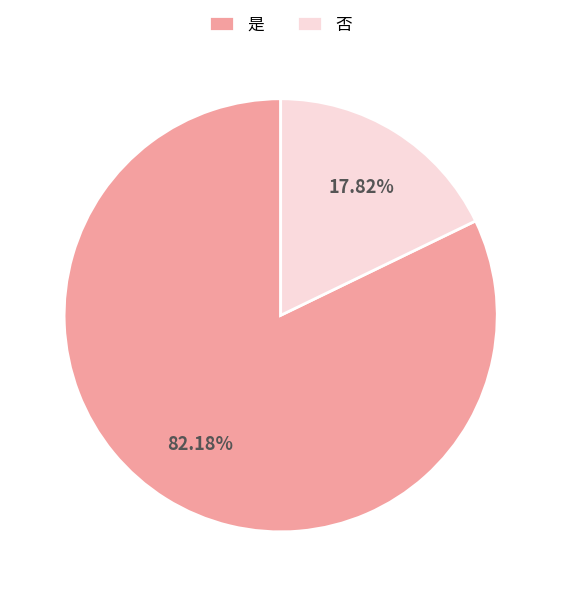

The 否 slice represents 18% of the pie. True or false?

True